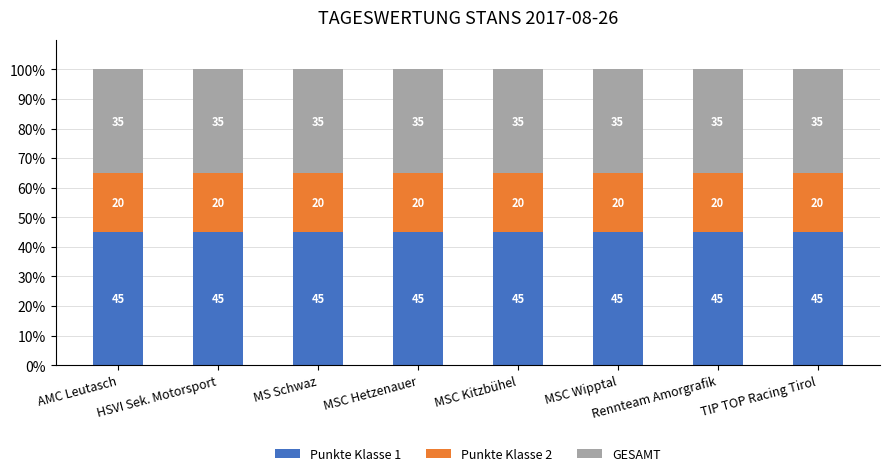

What is the sum of all Punkte Klasse 1 values?

360